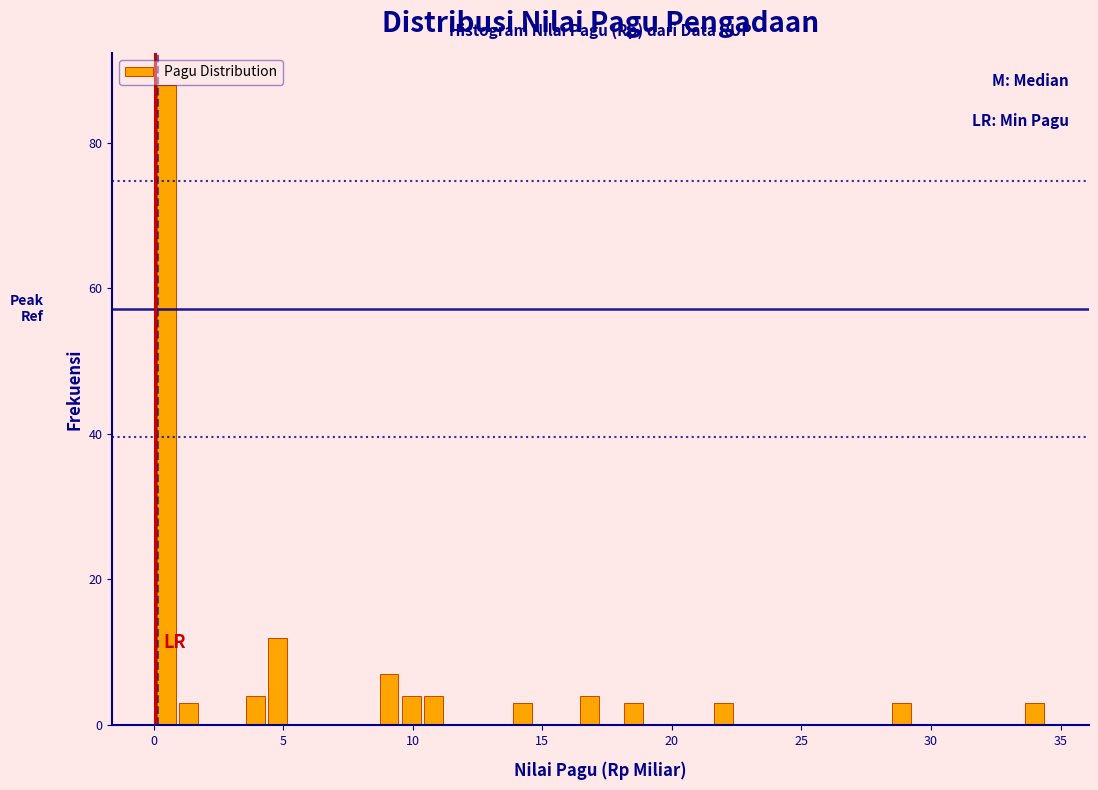

Around what value on the x-axis is the tallest bar? Give the approximate position of its centre, as read against the axis.

0.5